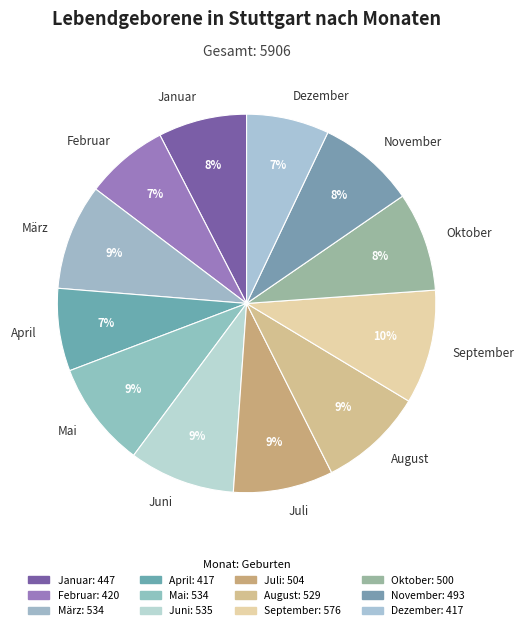

What percentage is the Oktober slice, to the nearest percent?

8%